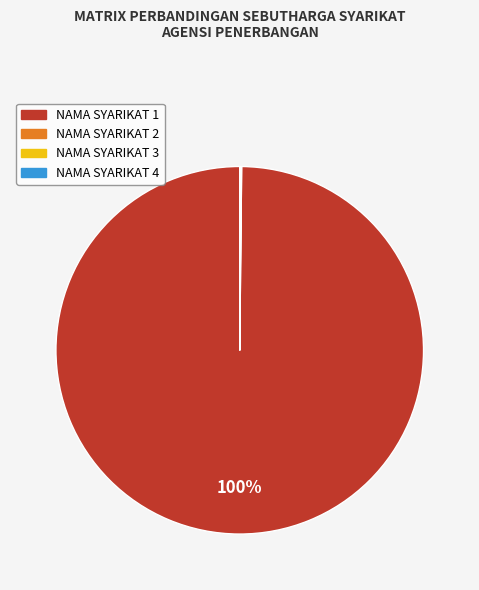

The NAMA SYARIKAT 1 slice represents 100% of the pie. True or false?

True